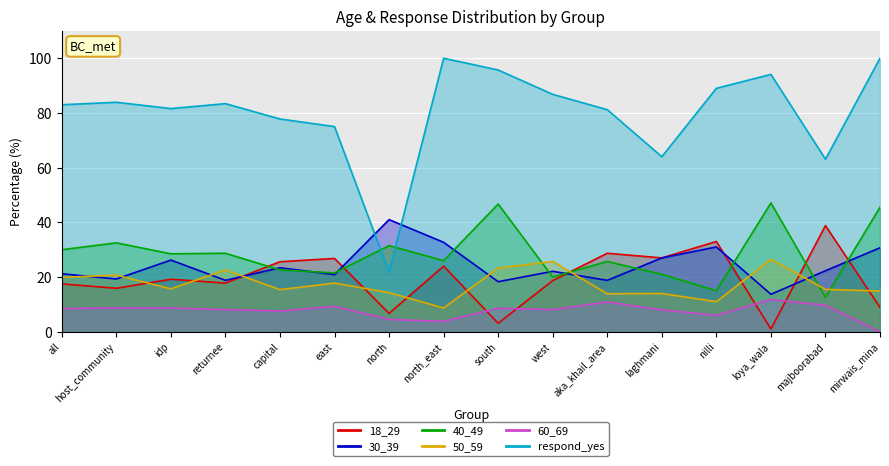

Which series has the largest range (max minus min)?

respond_yes